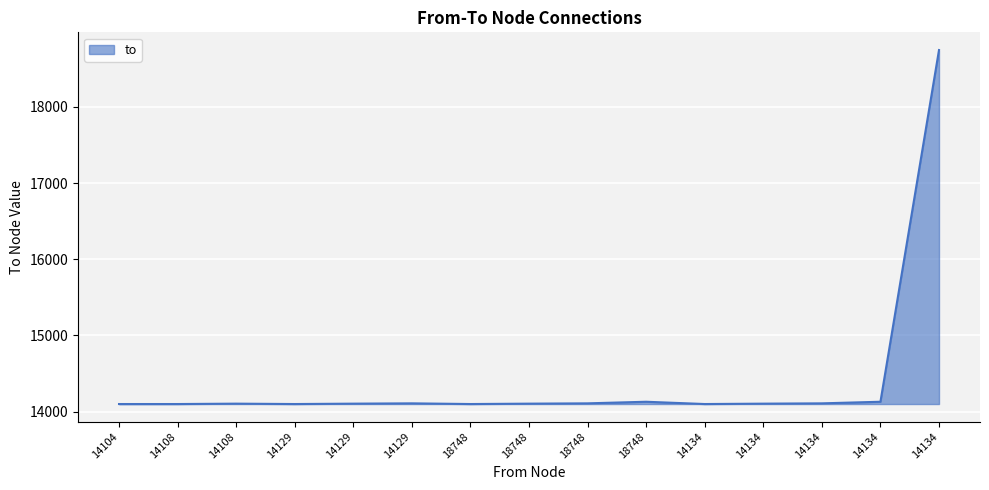

Does the chart have visible grid lines?

Yes